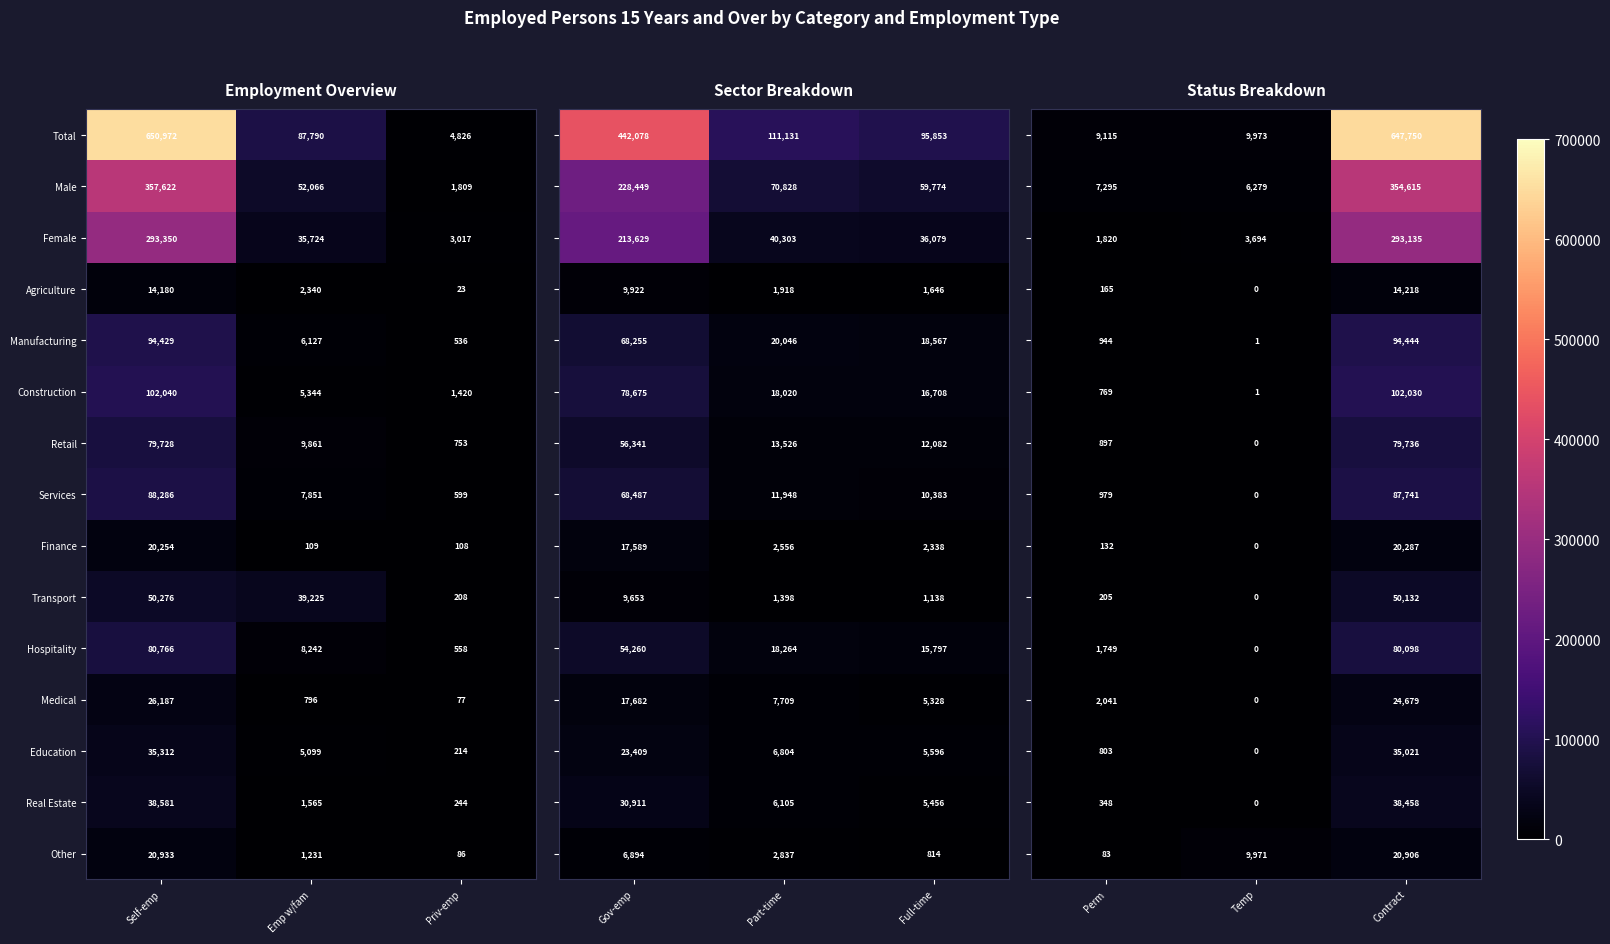

What is the average value of the Total series?

247863